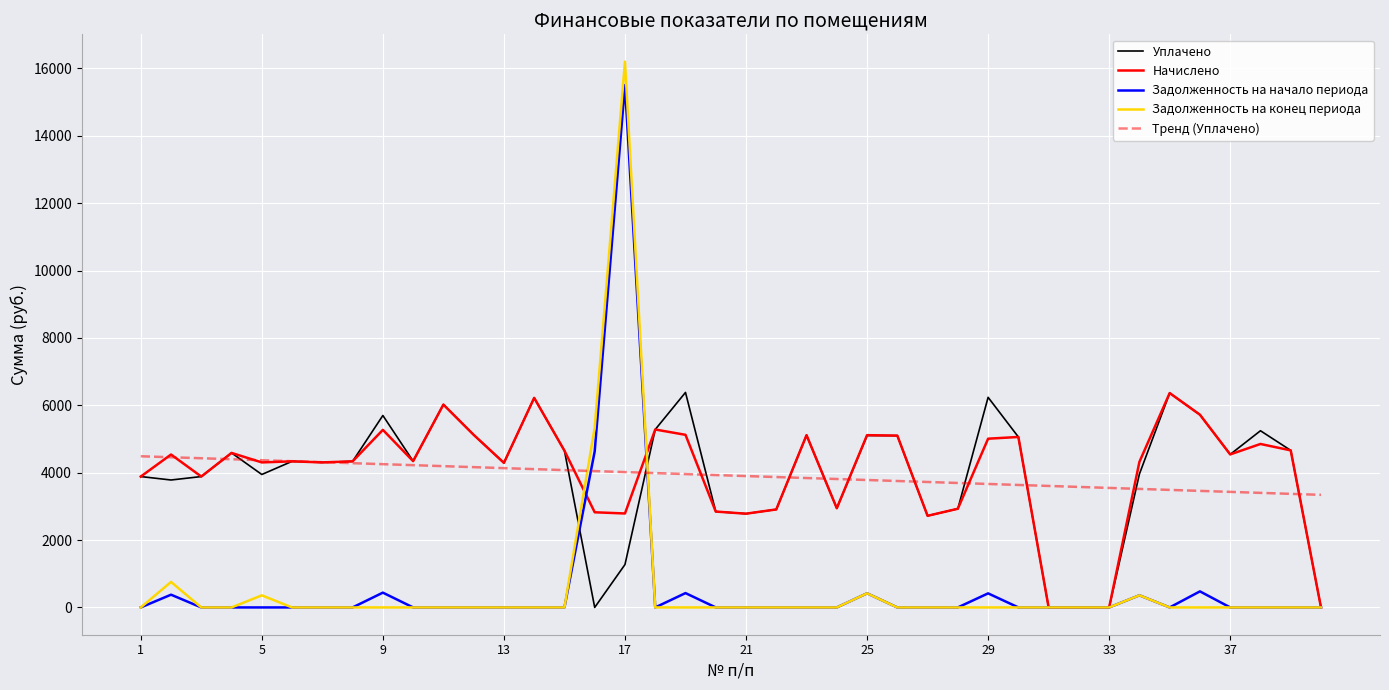

Which series has the largest range (max minus min)?

Задолженность на конец периода